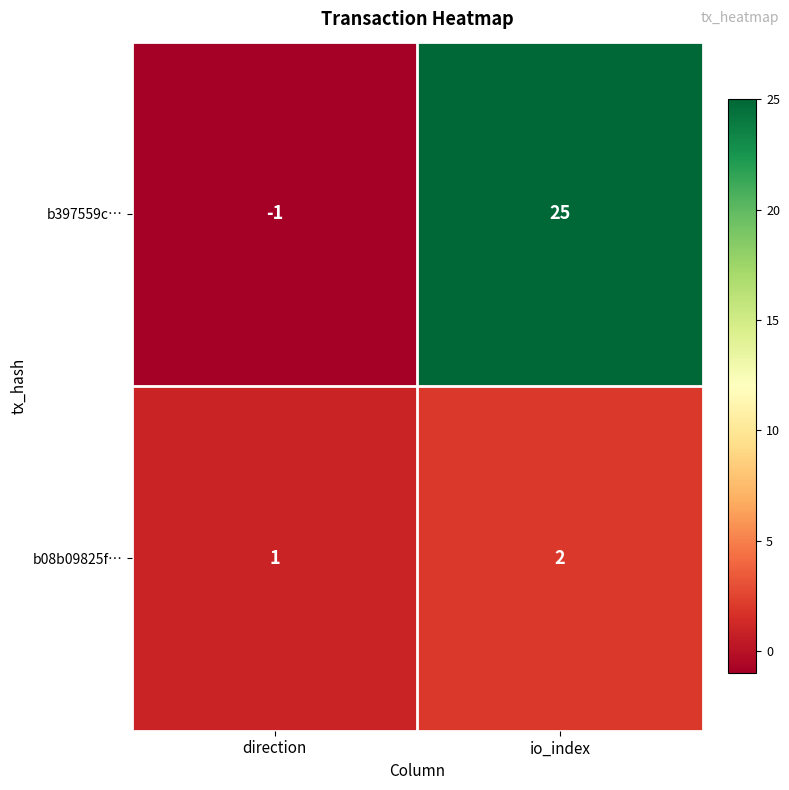

At how many categories does at least one series exceed 0?

2